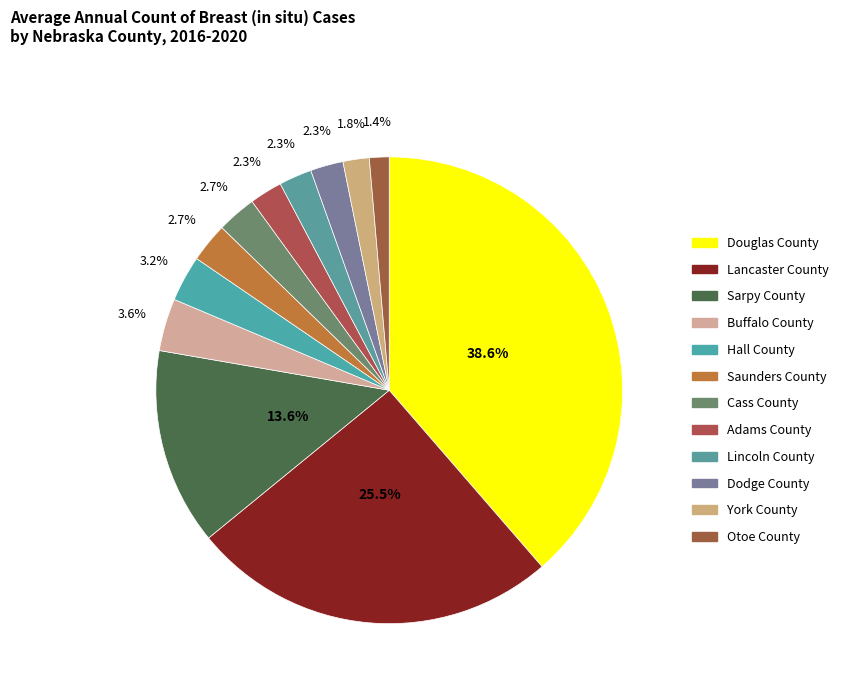

What is the ratio of the value at Buffalo County to the value at Lincoln County?

1.6